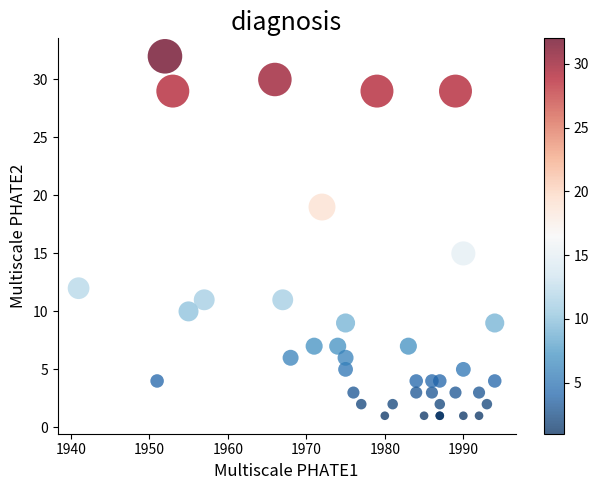

What Y value in the scatter plot is closest to 16?

15